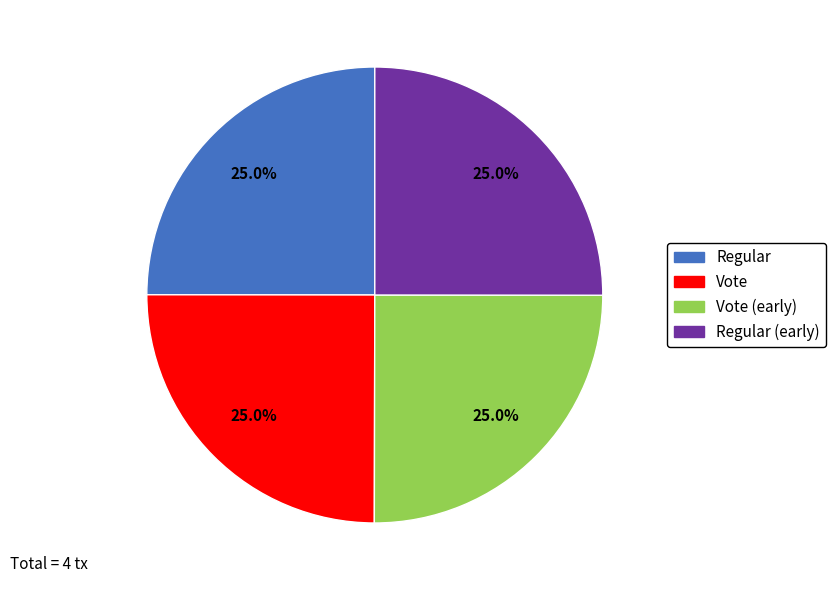

How much of the chart is everything except Regular (early)?

75.0%